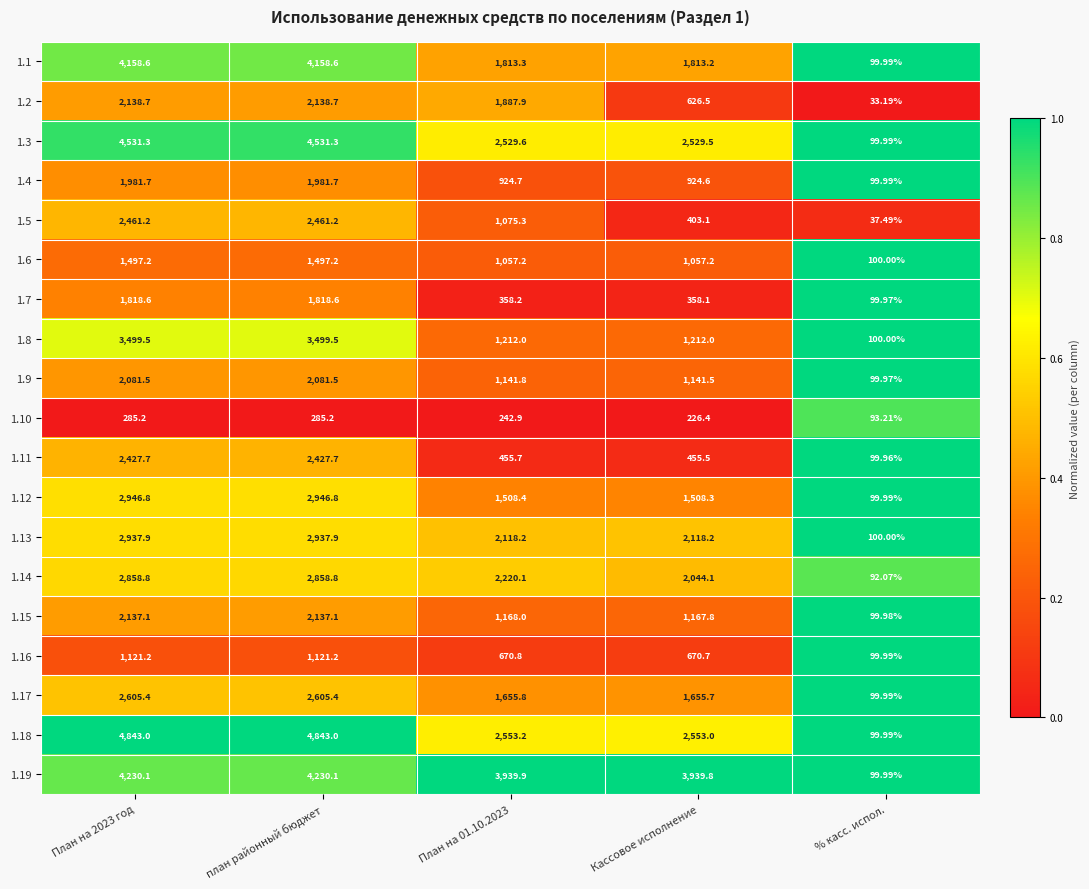

Is the value of 1.1 at Кассовое исполнение greater than the value of 1.15 at План на 2023 год?

No